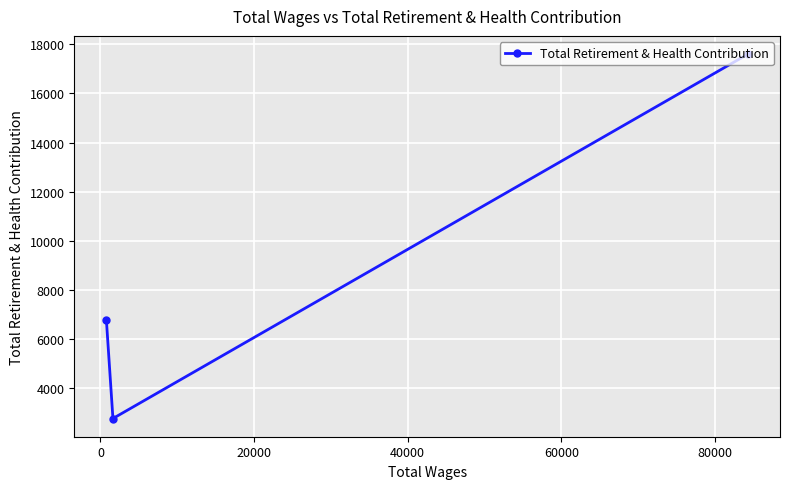

What is the average value?

9049